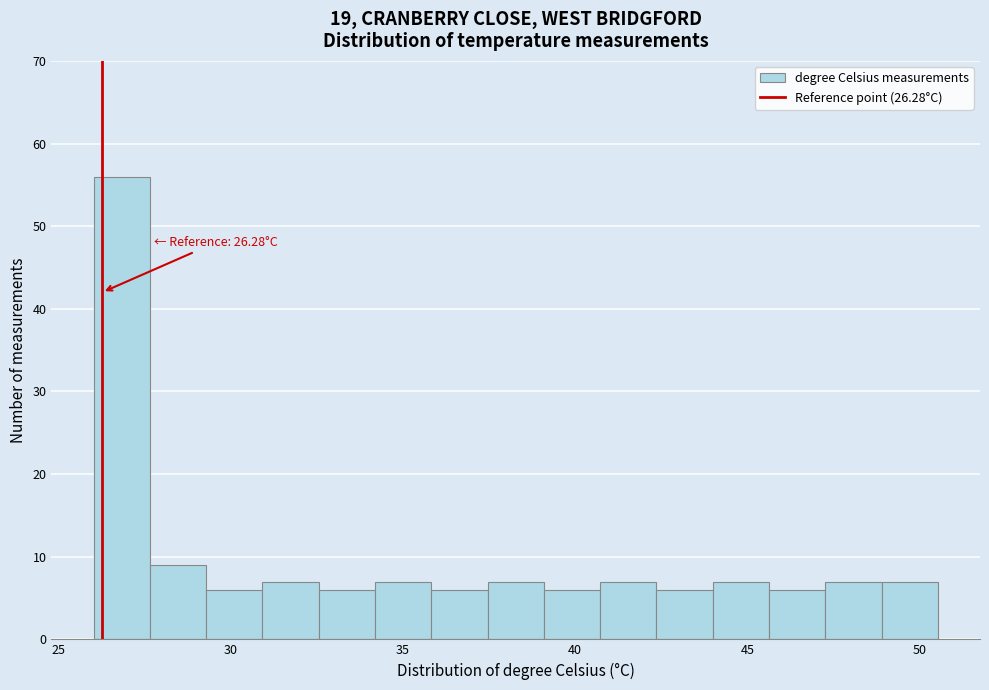

Read against the x-axis, roughly where is the centre of the tallest bar?

27.0